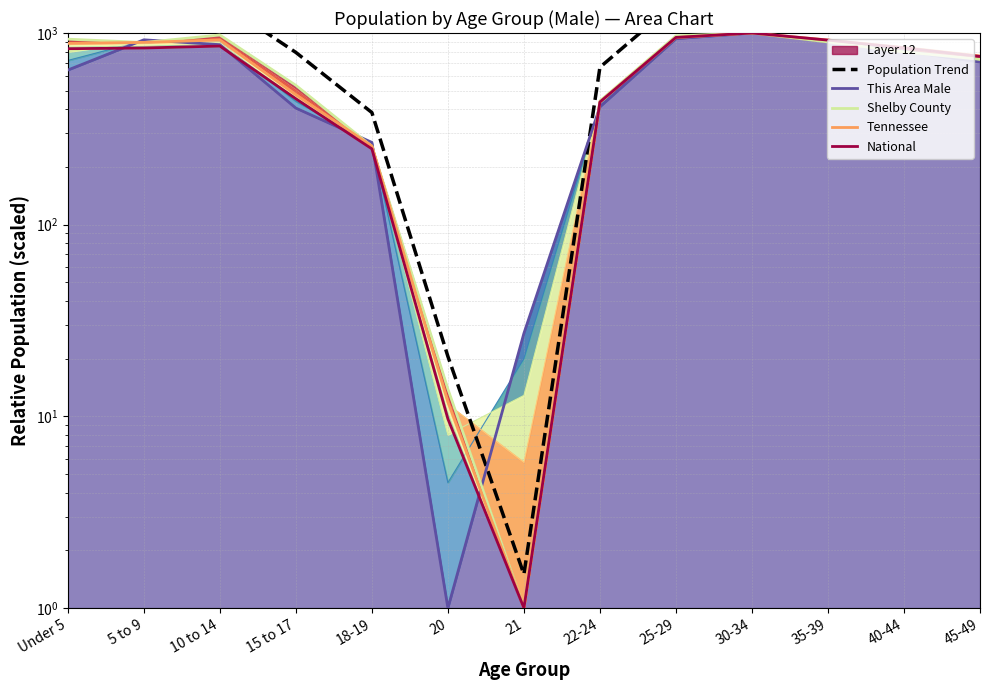

True or false: Population Trend has a value of 1143.9 at 15 to 17.

False